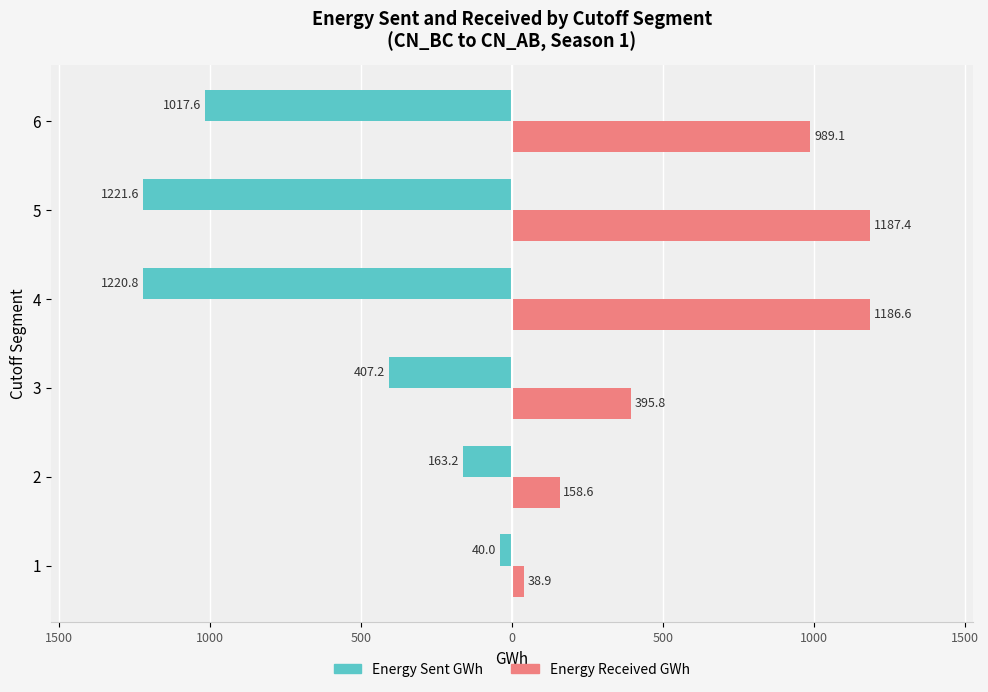

Which series has the widest spread of values?

Energy Sent GWh